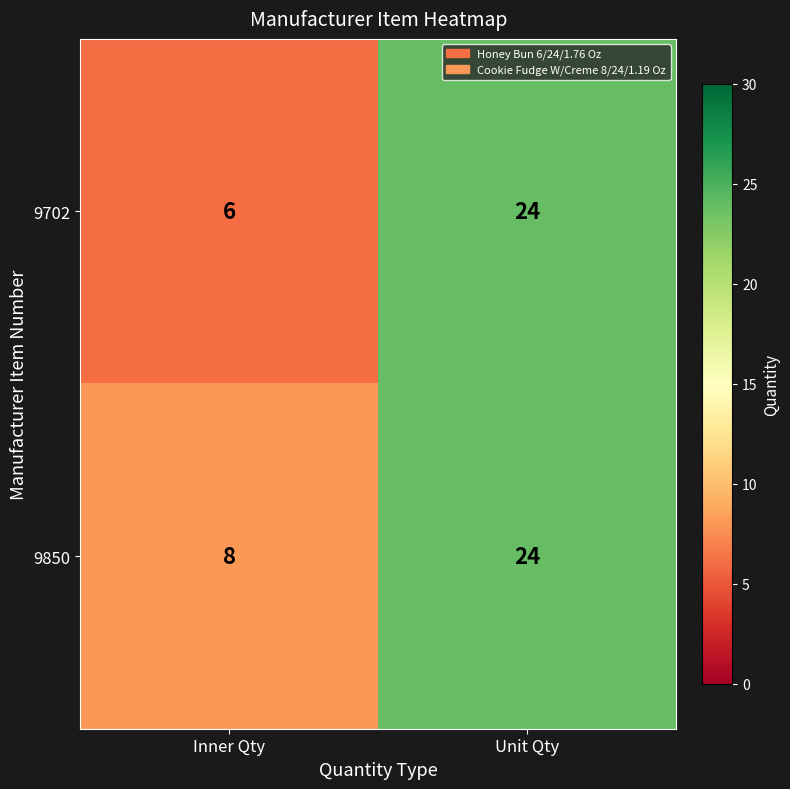

Count the number of data series in this chart.

2